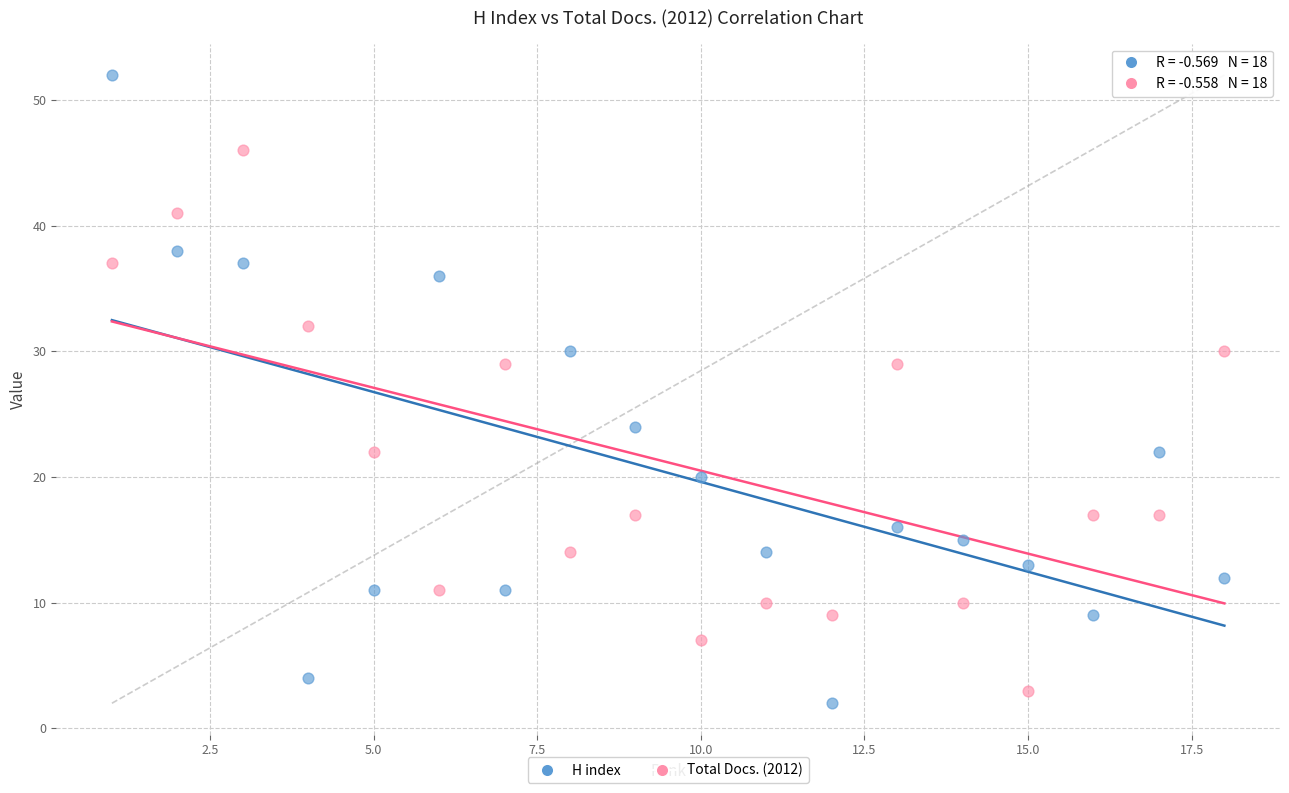

Which series reaches the minimum Y coordinate?

H index